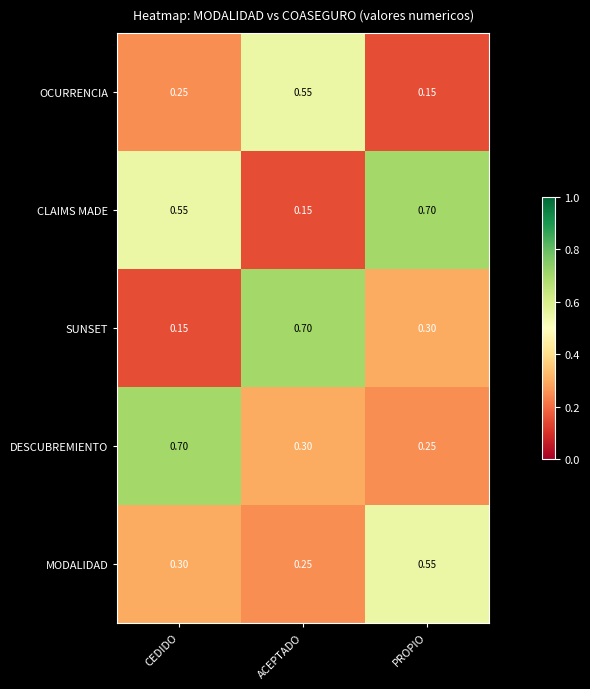

Which series has the largest total across all categories?

CLAIMS MADE